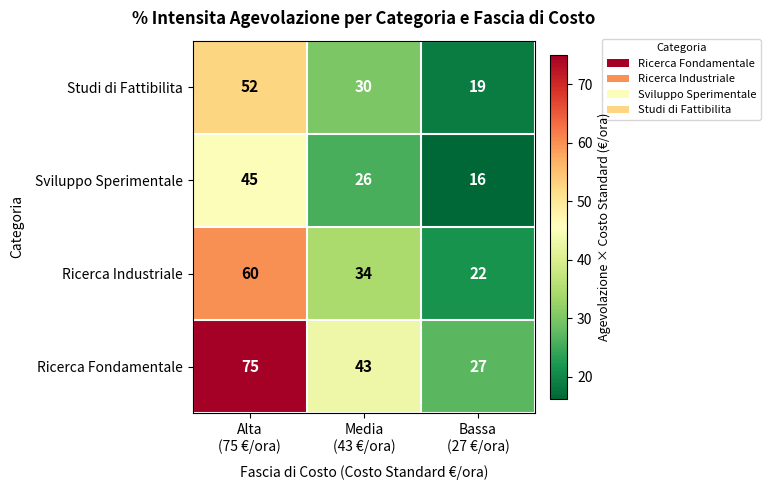

Which series has the largest range (max minus min)?

Ricerca Fondamentale